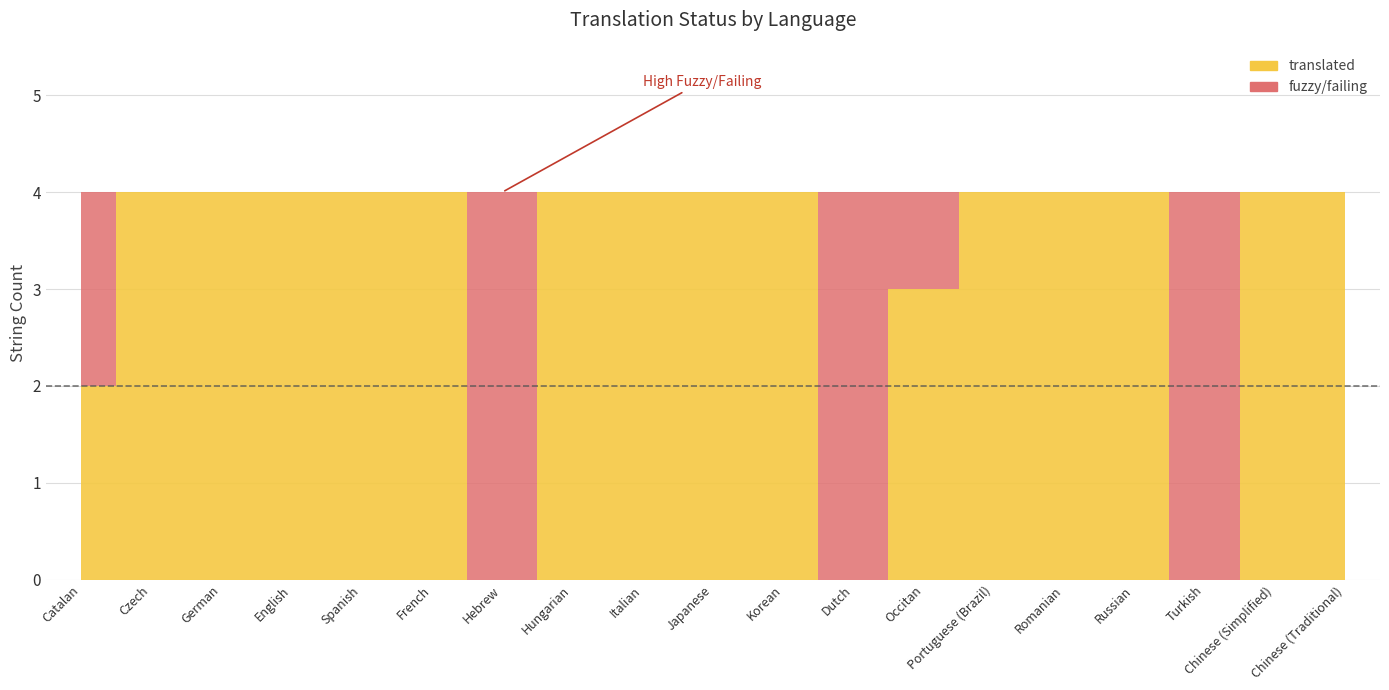

The translated series shows 4 at Korean. True or false?

True